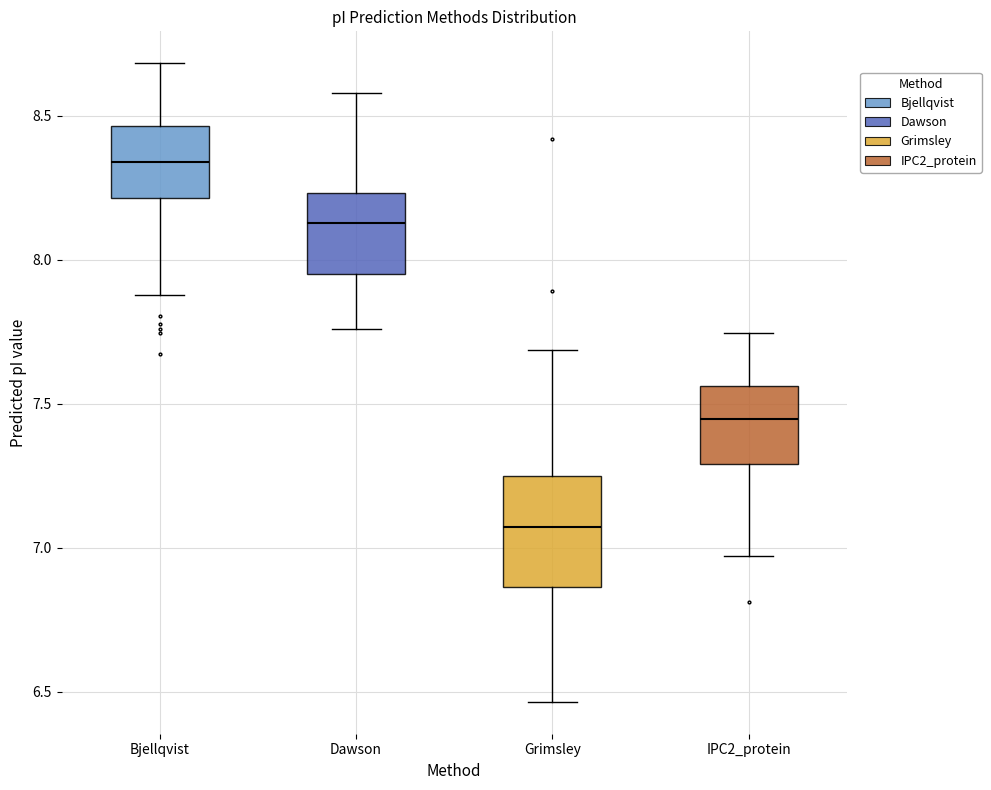

Where does the median line of the box for Grimsley sit on the y-axis? The values are not printed on the chart, so give them approximately, as read against the axis.

7.05